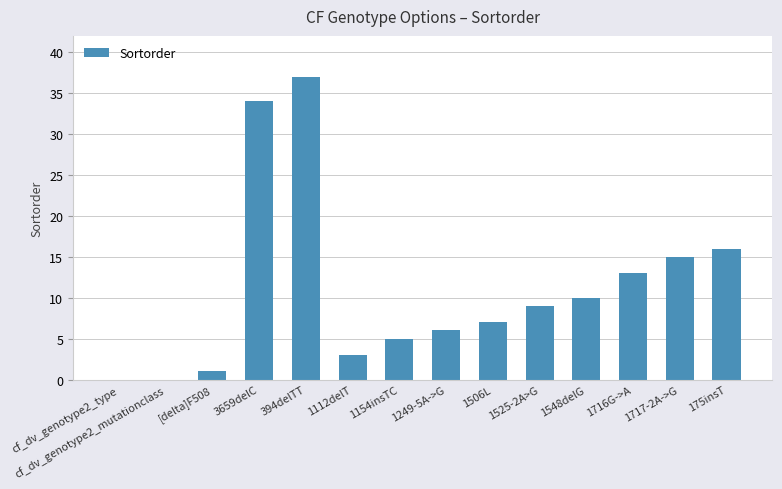

Are the bars horizontal?

No